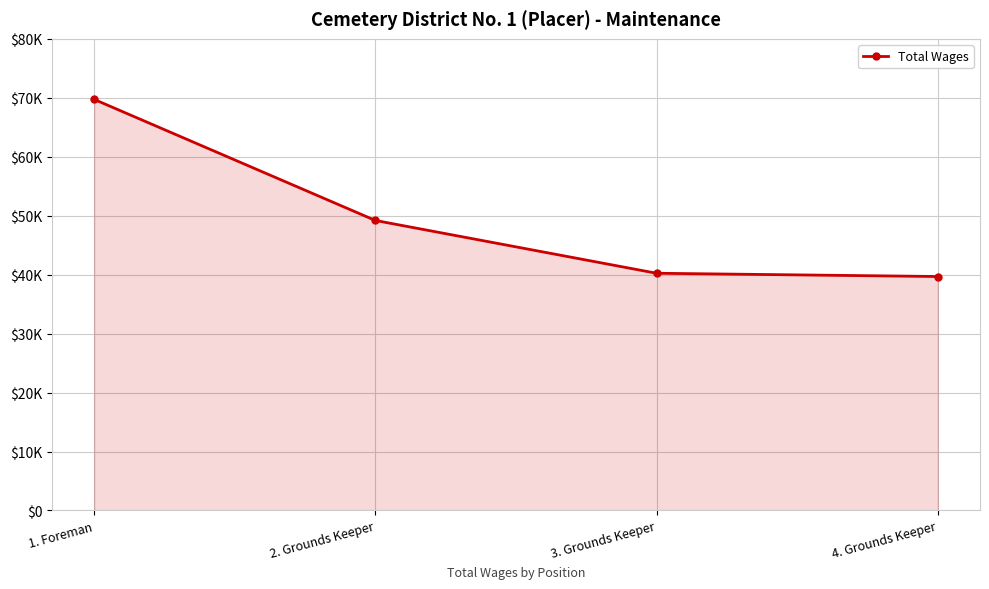

What is the sum of the values at 3. Grounds Keeper and 4. Grounds Keeper?

79923